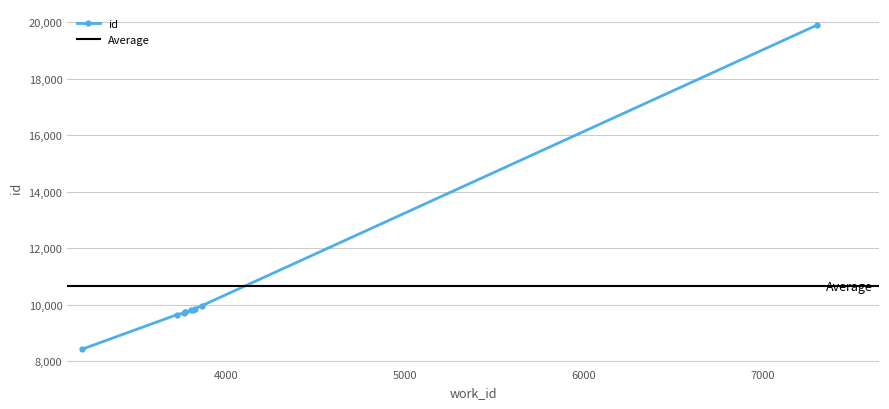

What is the value of the 3rd point from the left?

9704